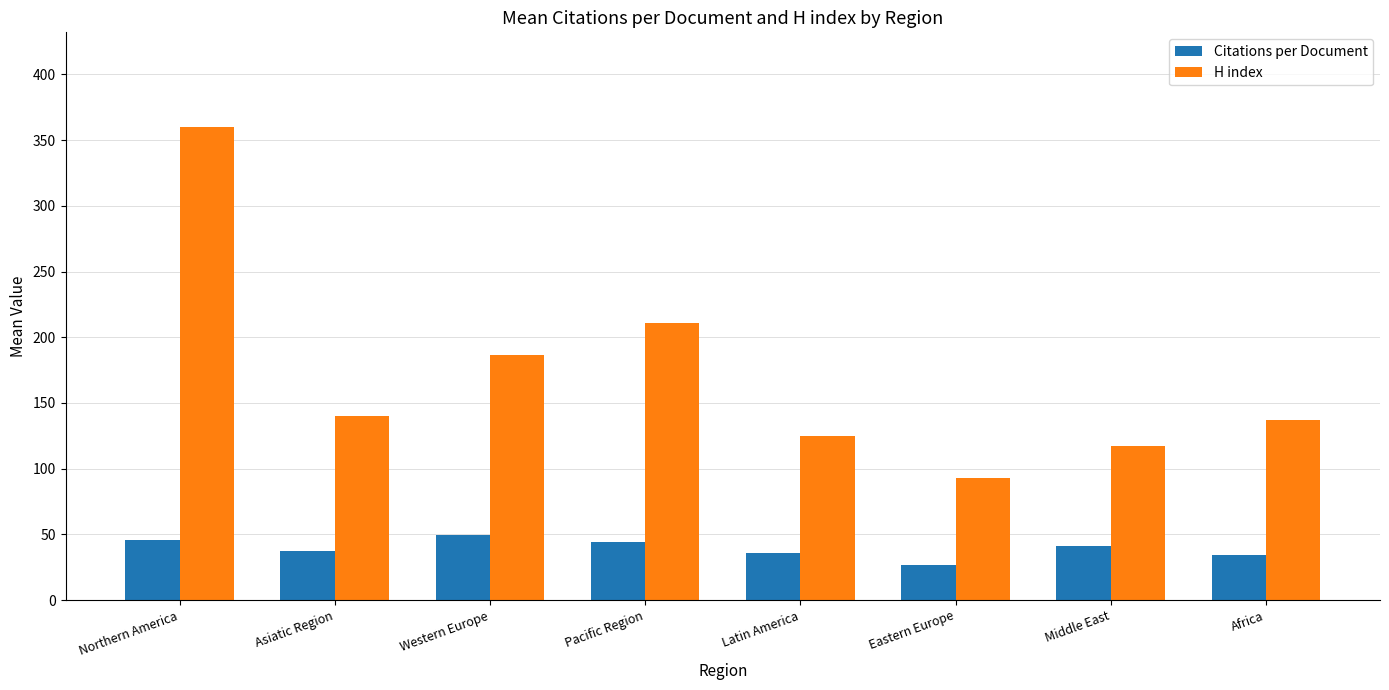

Is the value of Citations per Document at Eastern Europe greater than the value of H index at Northern America?

No